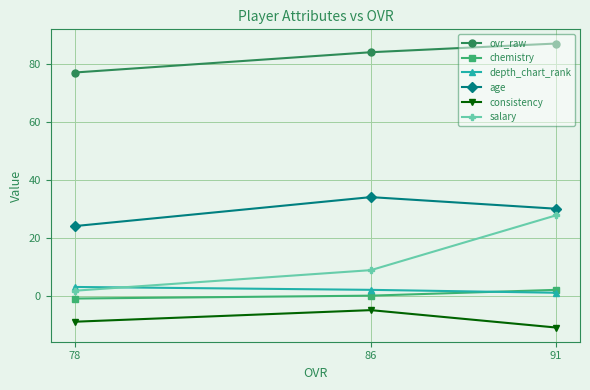

How many data points in chemistry are above 0?

1